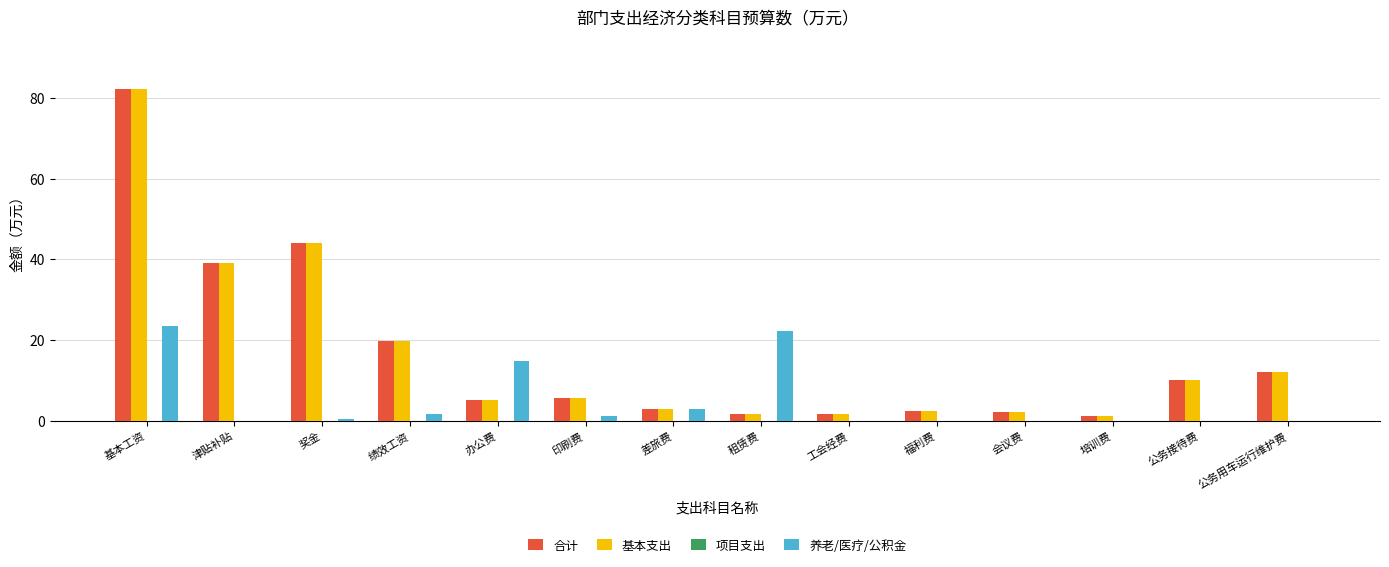

How many groups of bars are there?

14